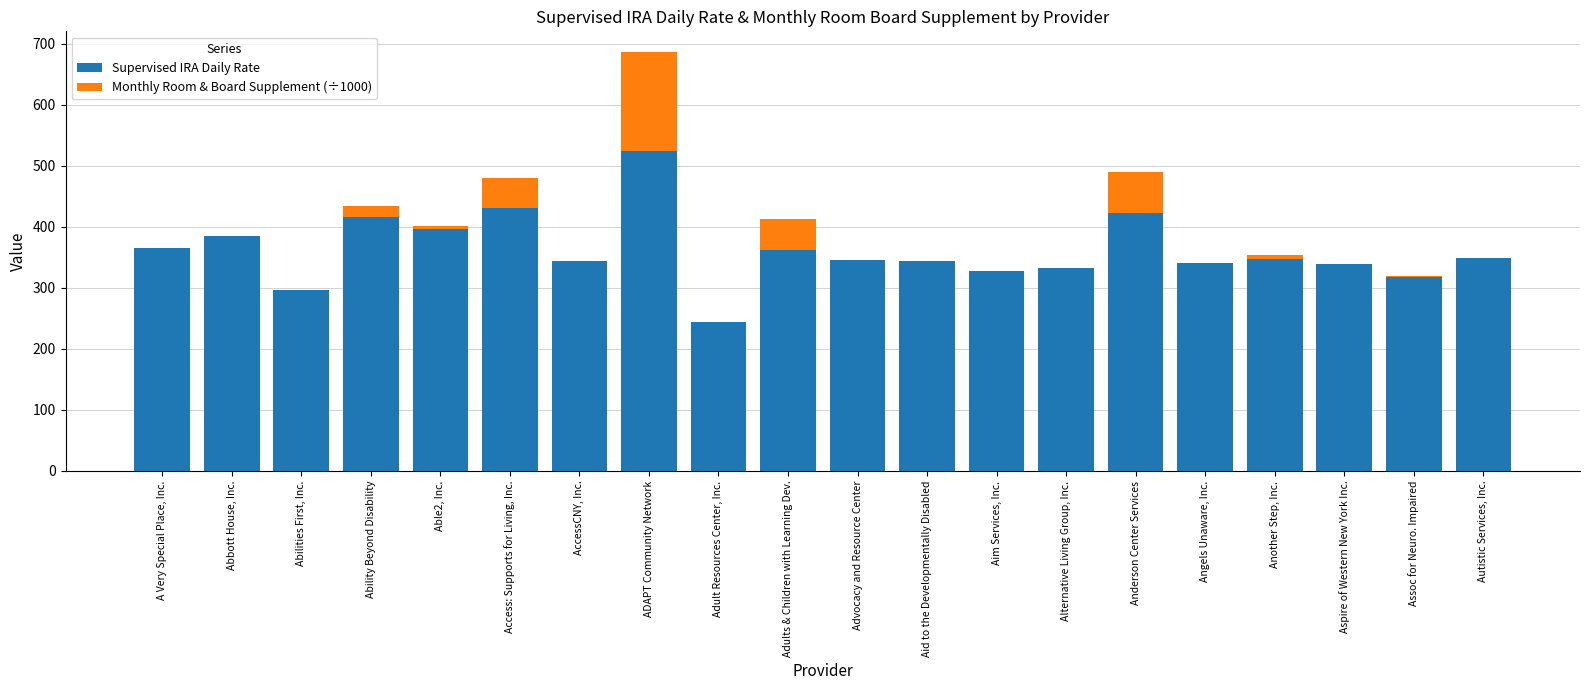

How many categories are shown in the chart?

20